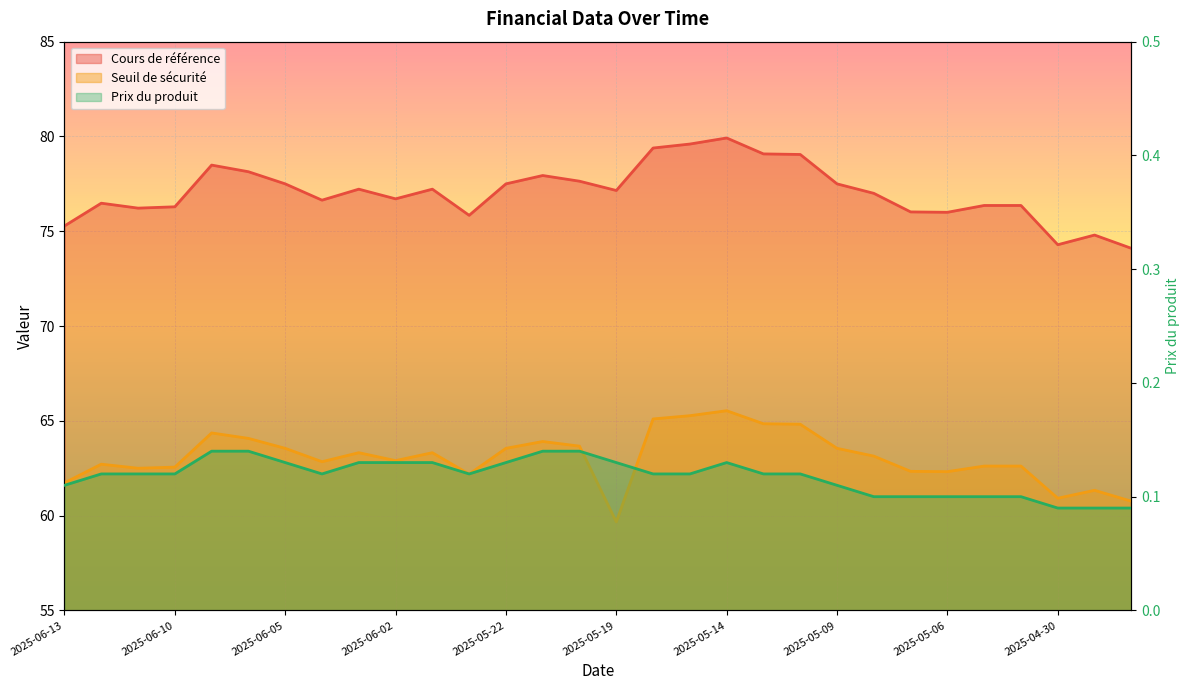

The Seuil de sécurité series shows 21.1 at 2025-05-20. True or false?

False